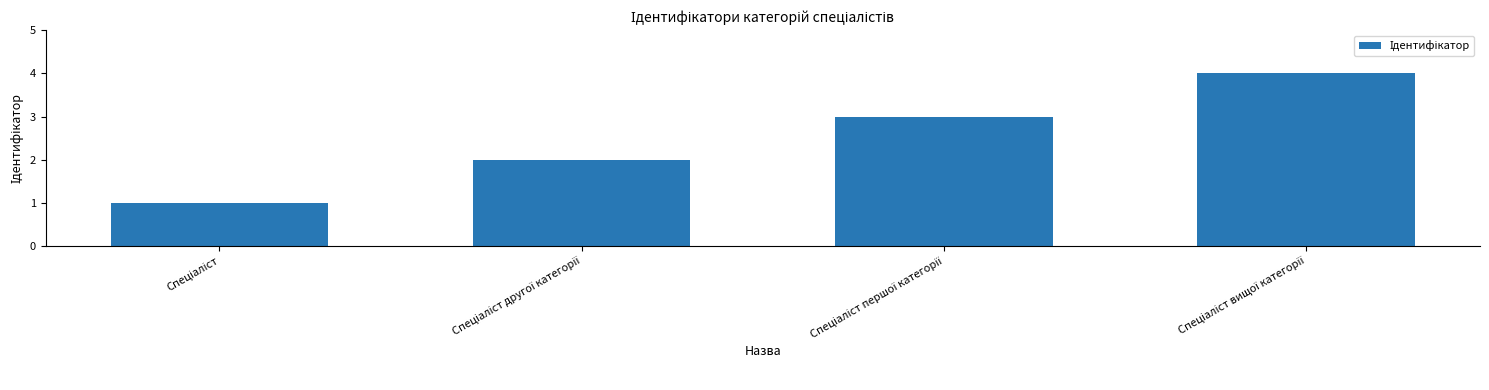

What is the sum of all values?

10